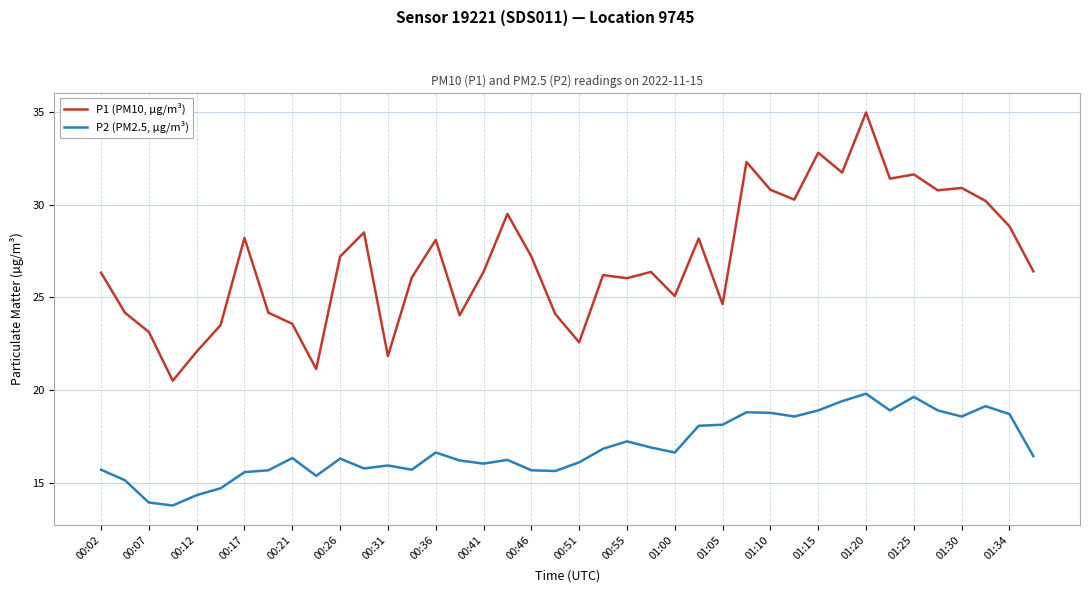

What is the difference between the maximum and minimum values in the P1 (PM10, µg/m³) series?

14.5